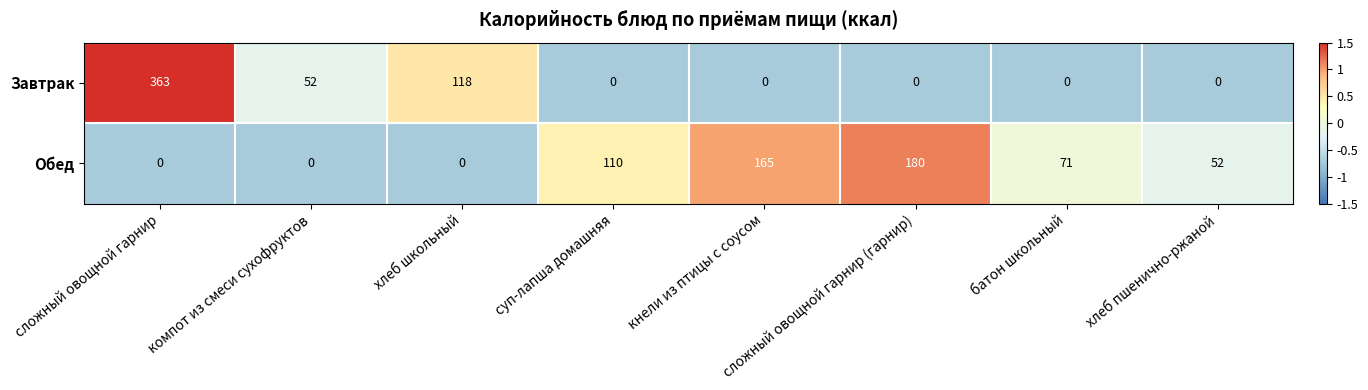

Count the number of data series in this chart.

2